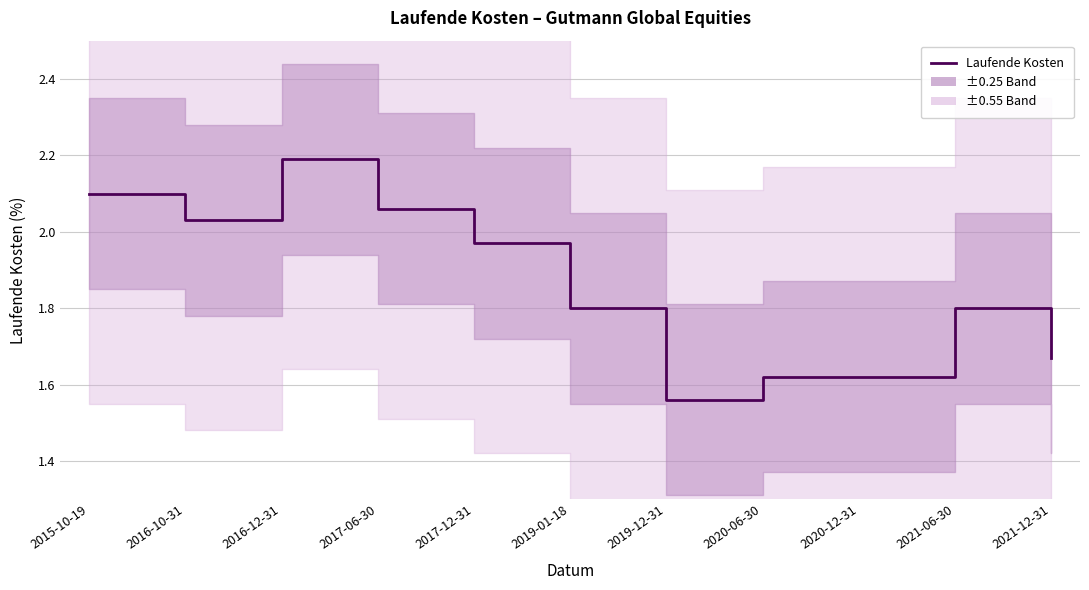

Reading left to right, transcribe all the data shown in this chart.

2.1	2.0	2.2	2.1	2.0	1.8	1.6	1.6	1.6	1.8	1.7